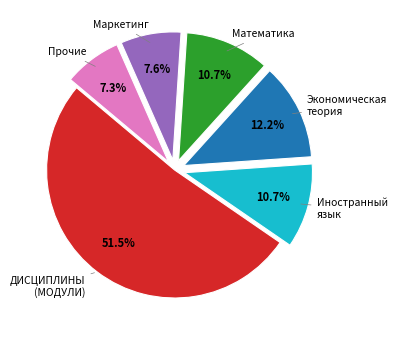

How many slices are in this pie chart?

6